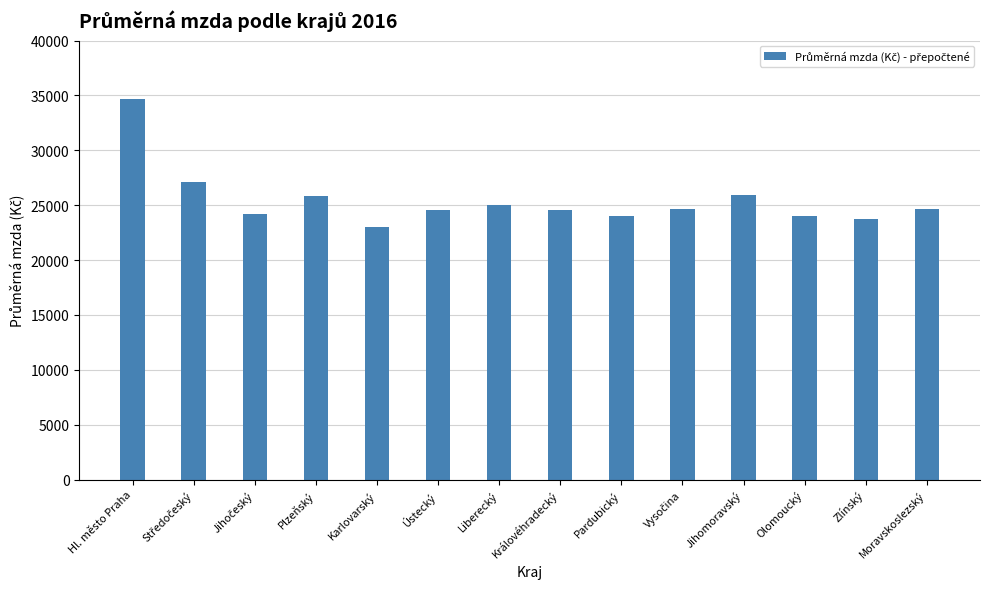

What is the minimum value shown in the chart?

22996